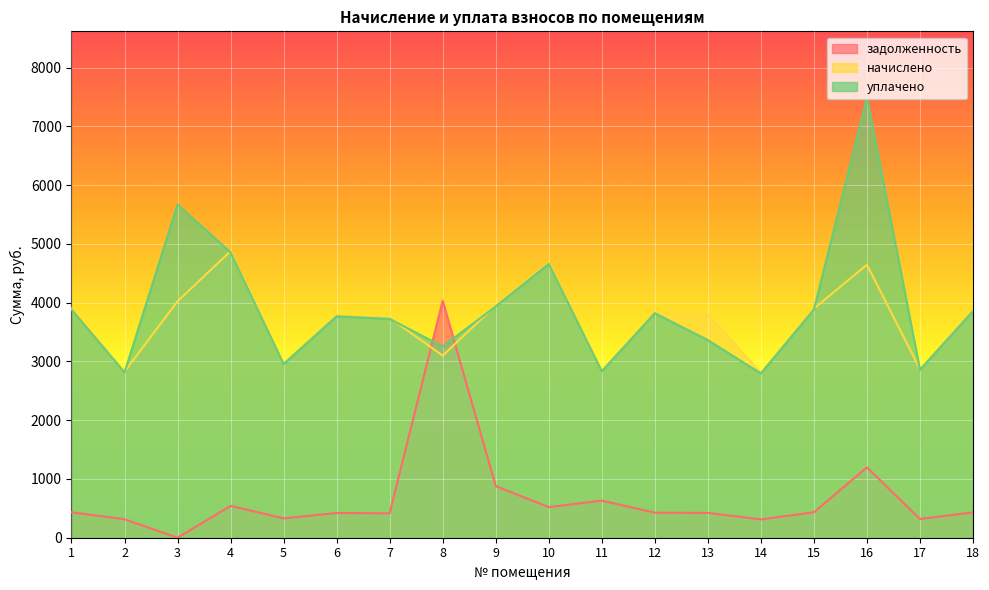

How many lines are shown in the chart?

3